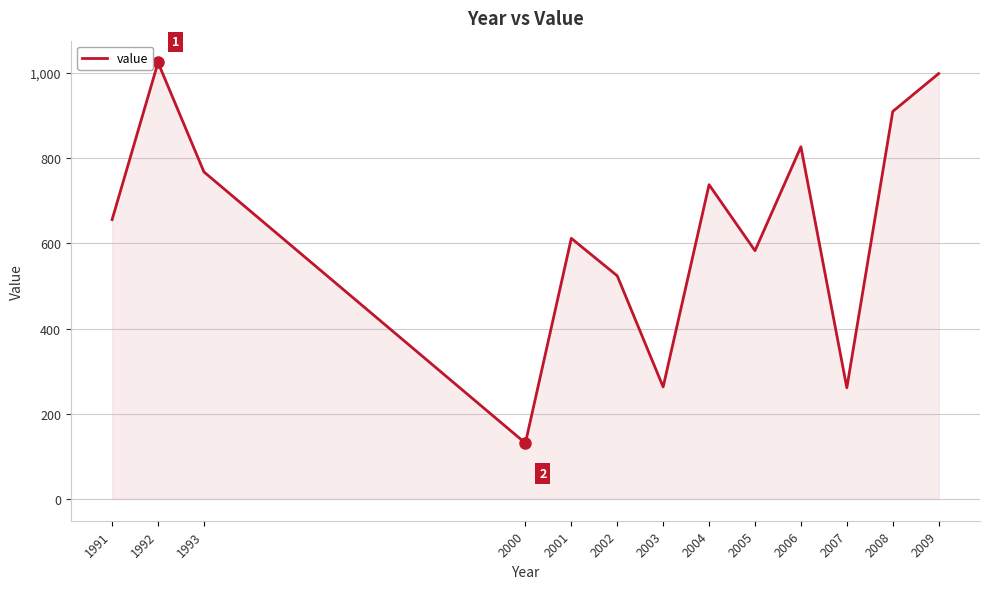

Count the number of categories in the chart.

13